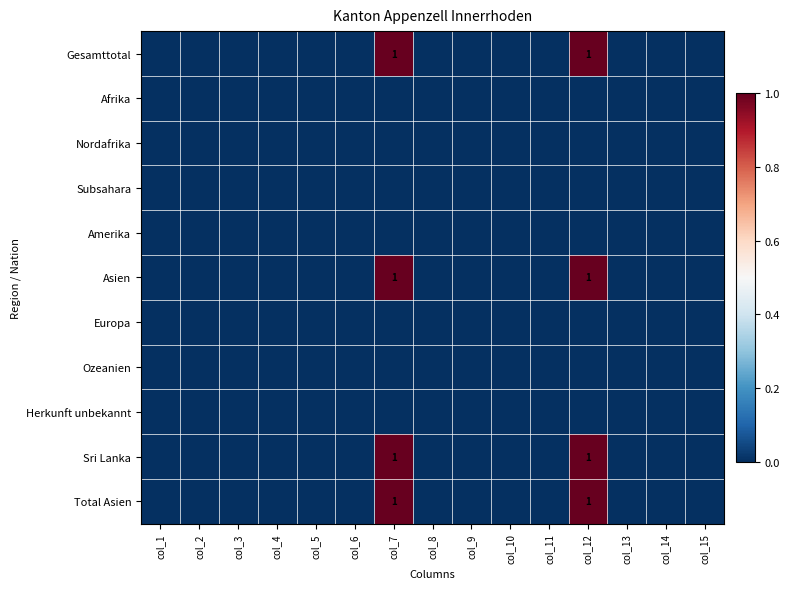

How many data points does each series have?

15